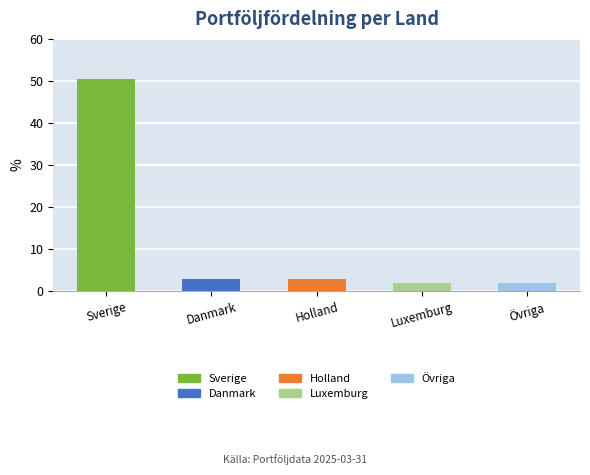

Which has a higher value, Sverige or Övriga?

Sverige